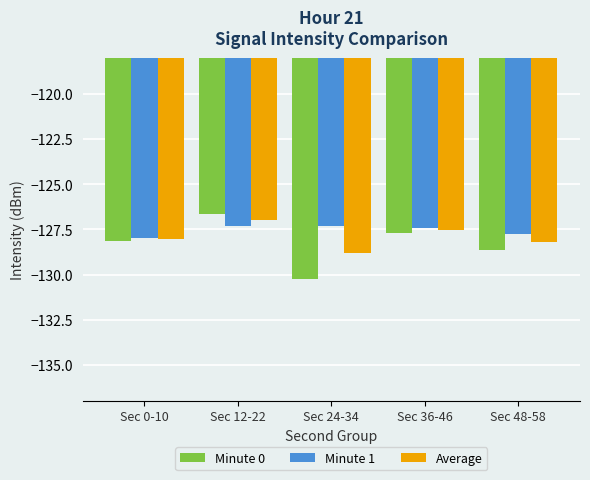

What is the lowest value of the Minute 1 series?

-128.0